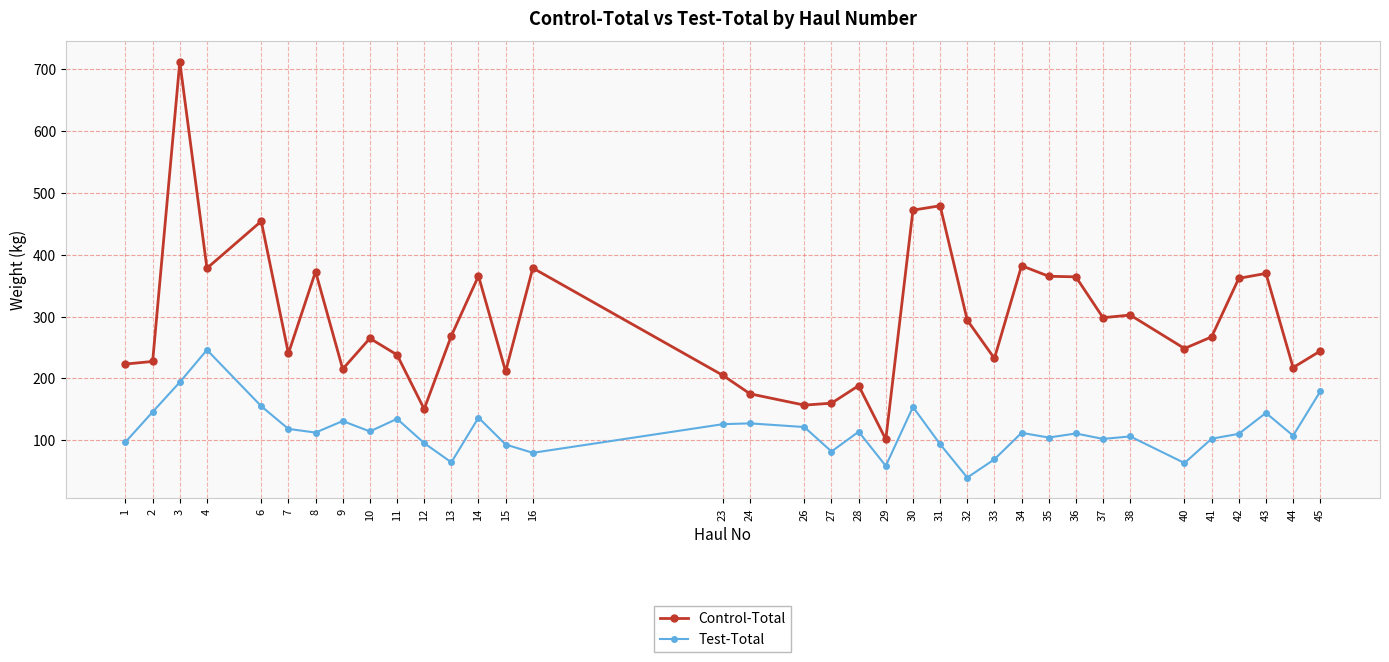

At which label does Test-Total reach its minimum?

32